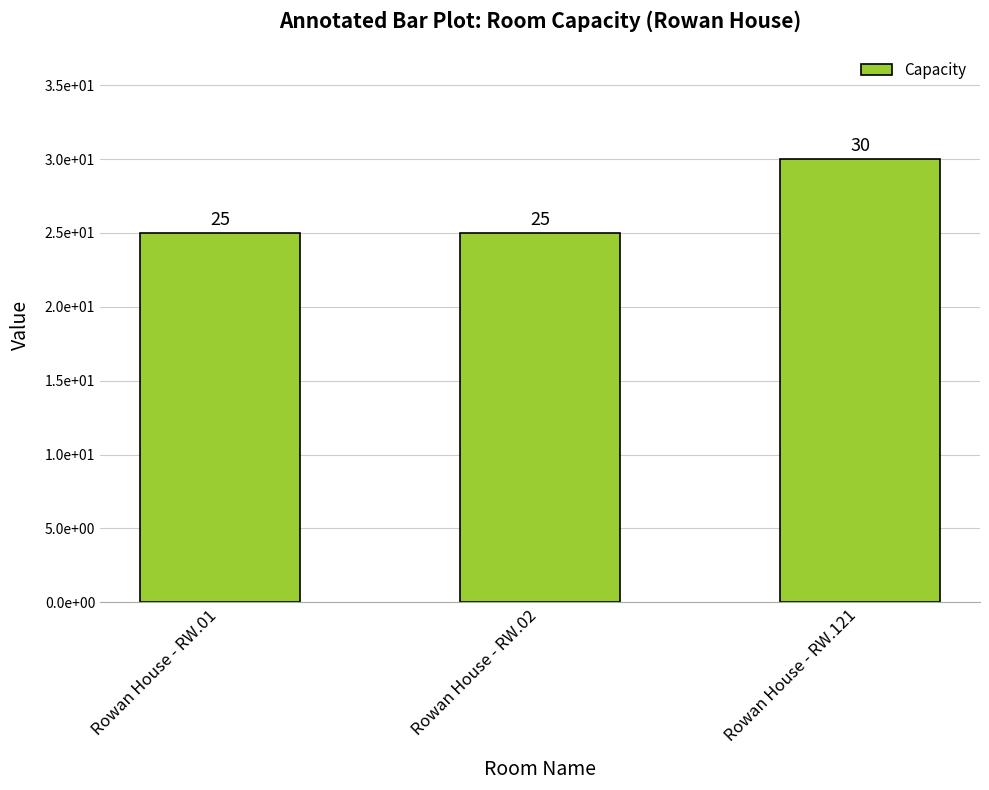

Rank the categories by value from highest to lowest.

Rowan House - RW.121, Rowan House - RW.01, Rowan House - RW.02